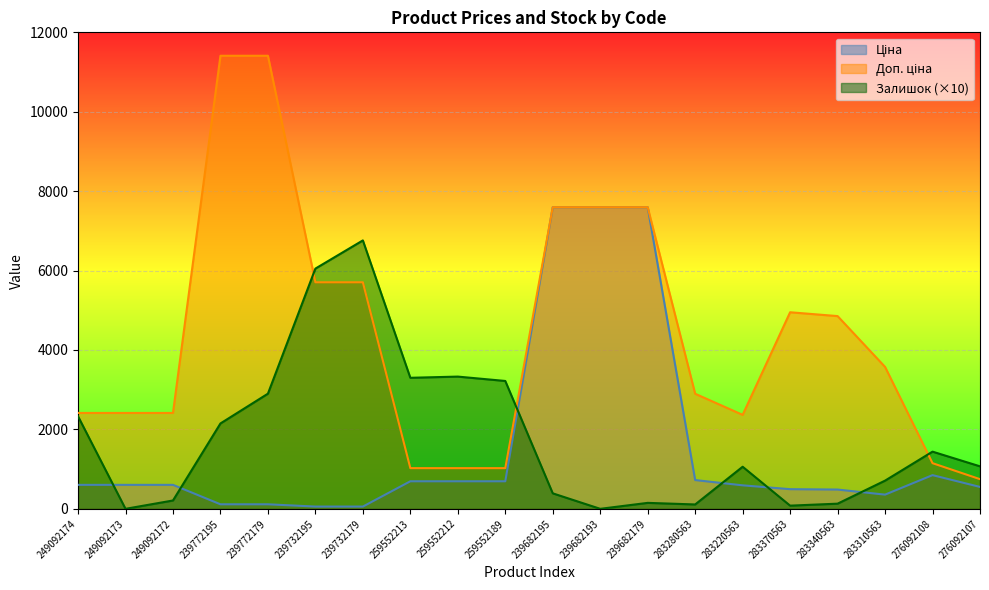

What is the total value across all series at 239732179?

12522.0